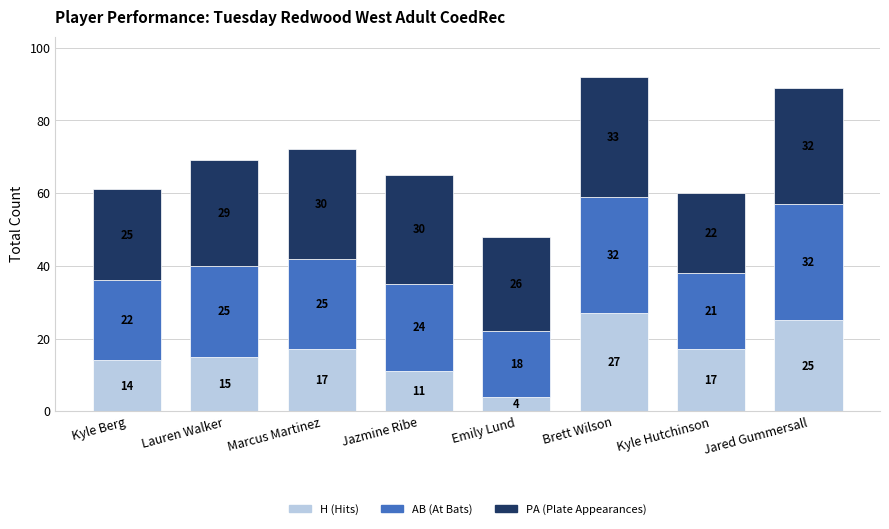

The H (Hits) series shows 26 at Marcus Martinez. True or false?

False